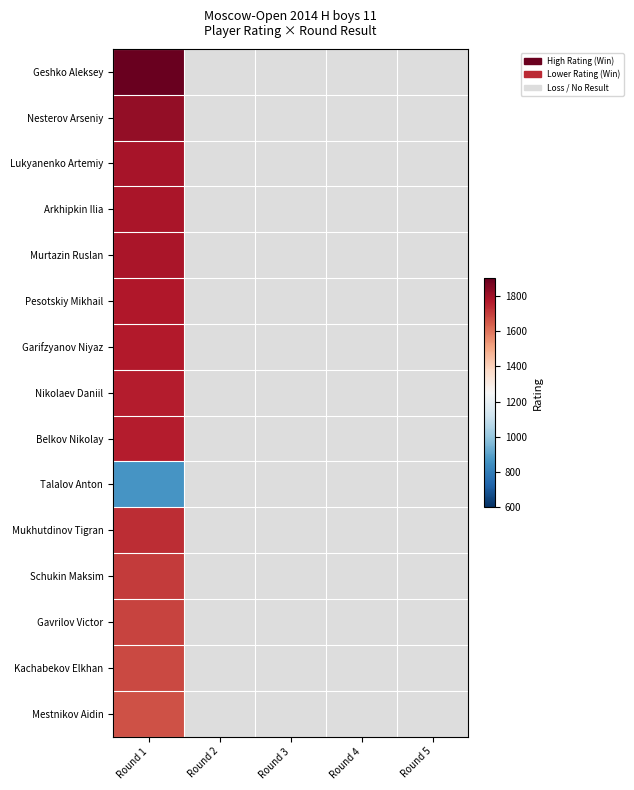

At Round 1, list the series in order from smallest to largest.

Talalov Anton, Mestnikov Aidin, Kachabekov Elkhan, Gavrilov Victor, Schukin Maksim, Mukhutdinov Tigran, Belkov Nikolay, Nikolaev Daniil, Garifzyanov Niyaz, Pesotskiy Mikhail, Murtazin Ruslan, Arkhipkin Ilia, Lukyanenko Artemiy, Nesterov Arseniy, Geshko Aleksey